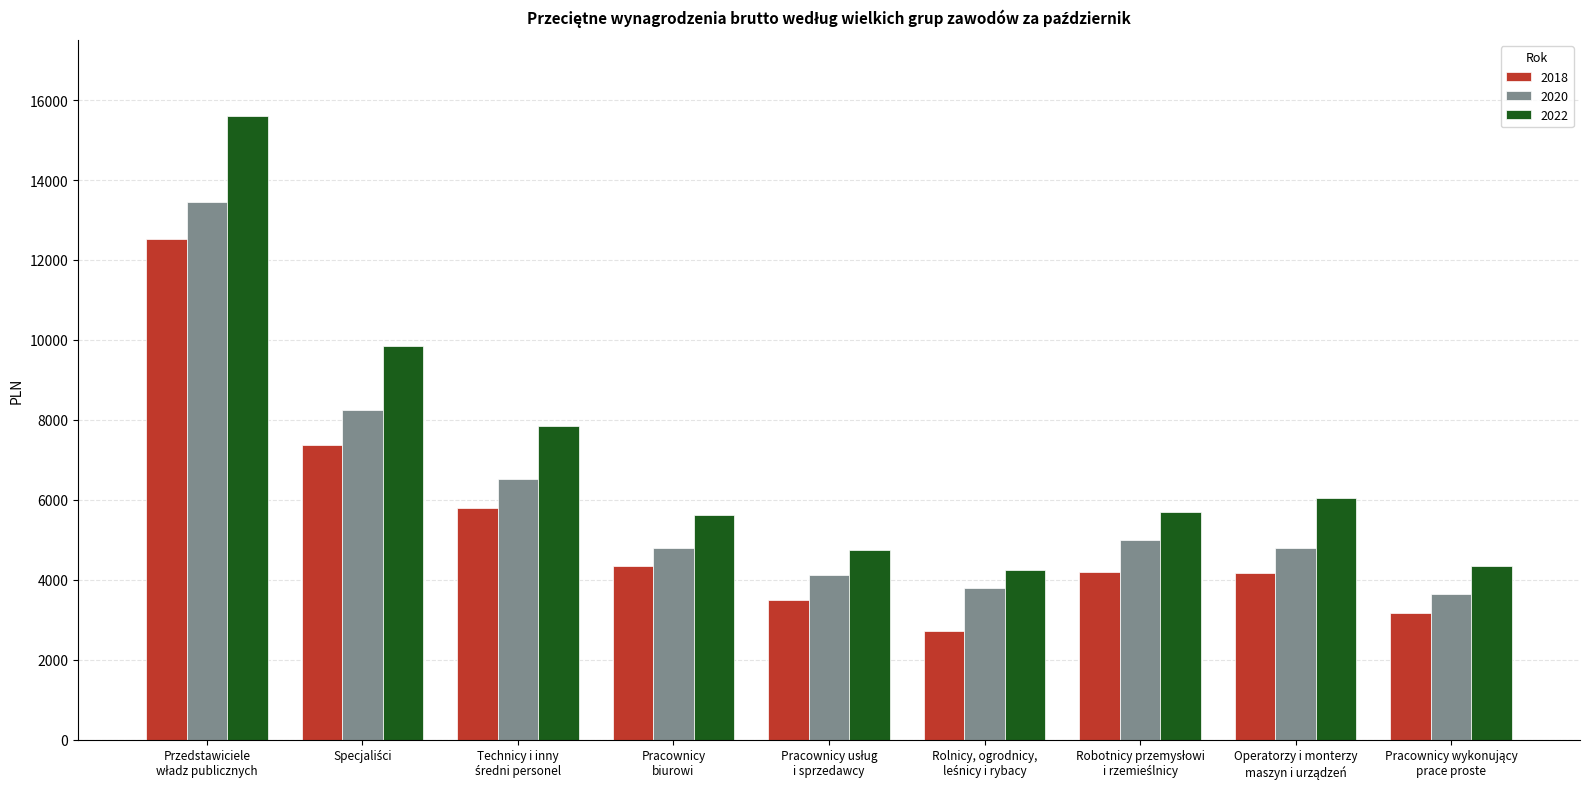

List the series in order of their peak value, lowest first.

2018, 2020, 2022